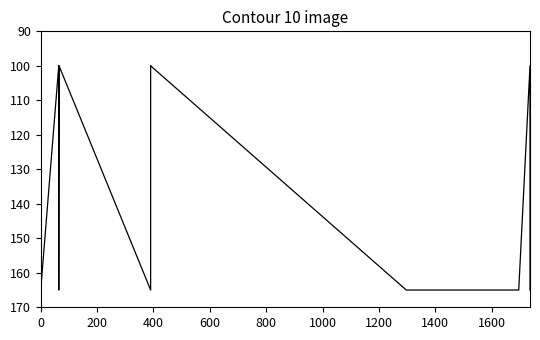

What is the value of the 9th point from the left?

100.0